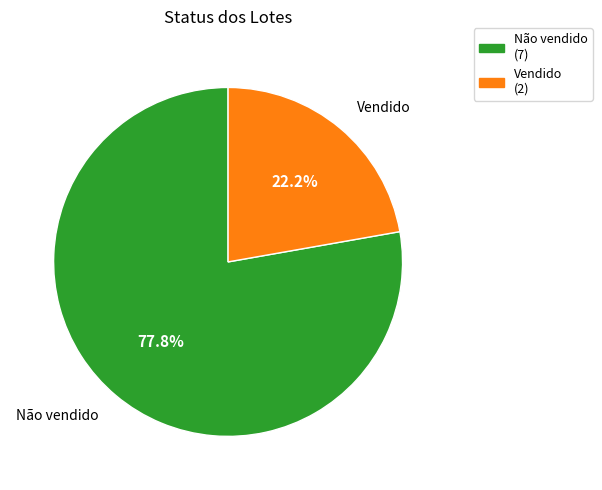

What percentage is the Vendido slice, to the nearest percent?

22%